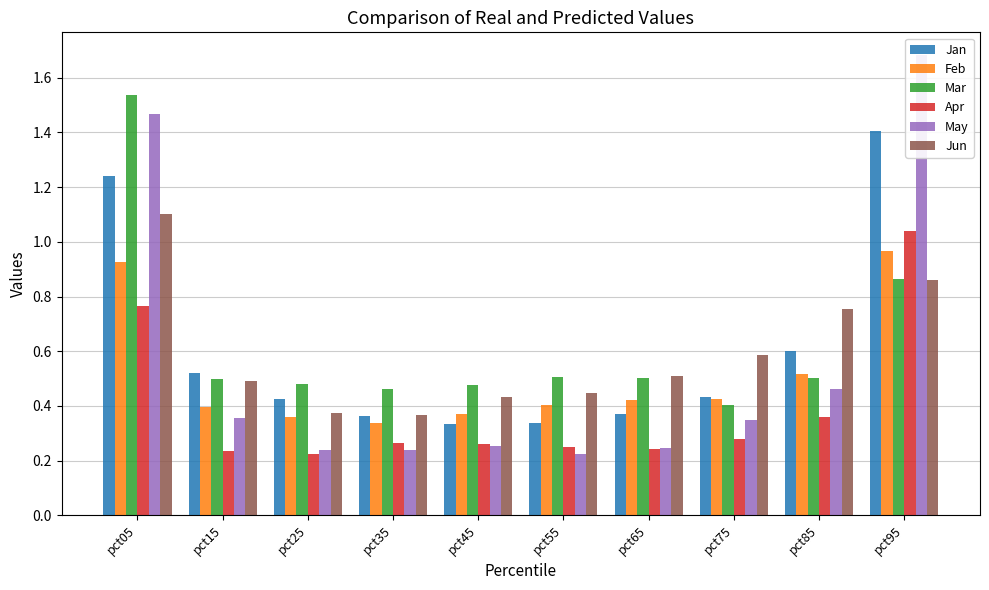

At which category is the sum across all series the highest?

pct05